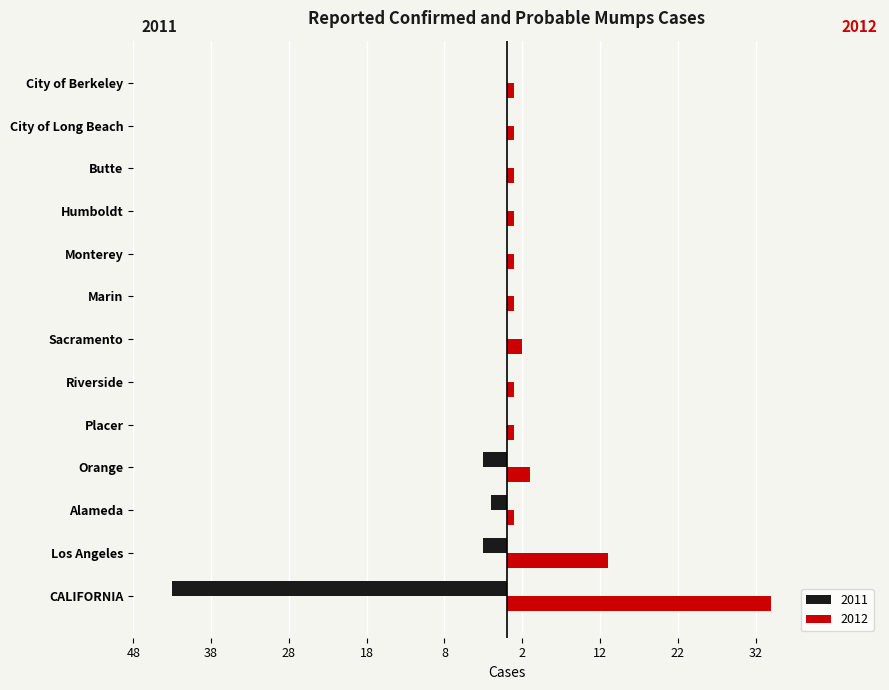

Reading left to right, list all the values displayed in this chart.

2011: -43	-3	-2	-3	0	0	0	0	0	0	0	0	0
2012: 34	13	1	3	1	1	2	1	1	1	1	1	1